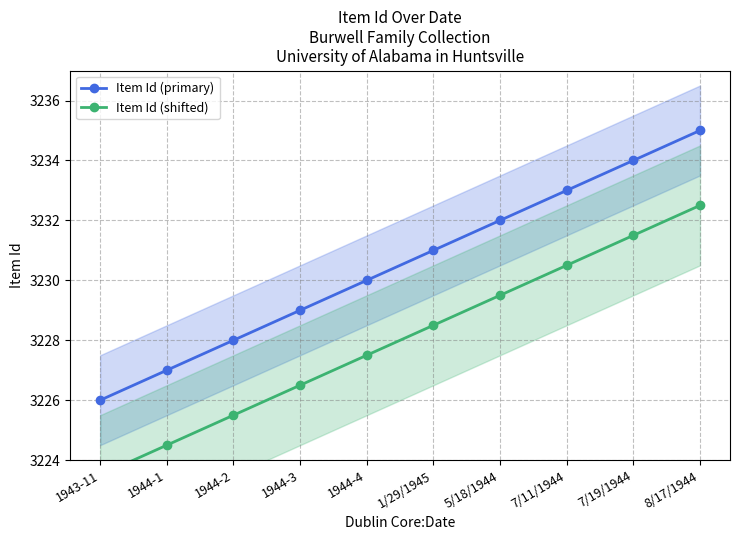

Which series changed the most between 1944-1 and 1944-2?

Item Id (primary)